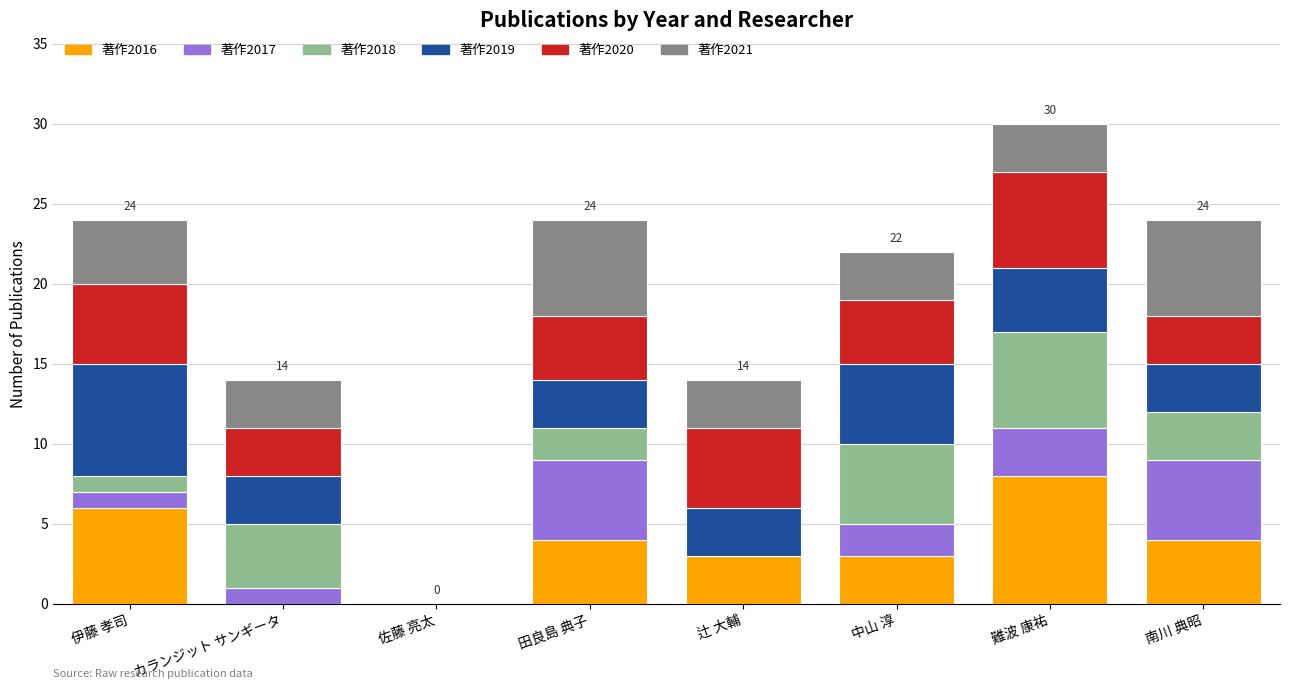

True or false: 著作2016 has a value of 5 at 佐藤 亮太.

False